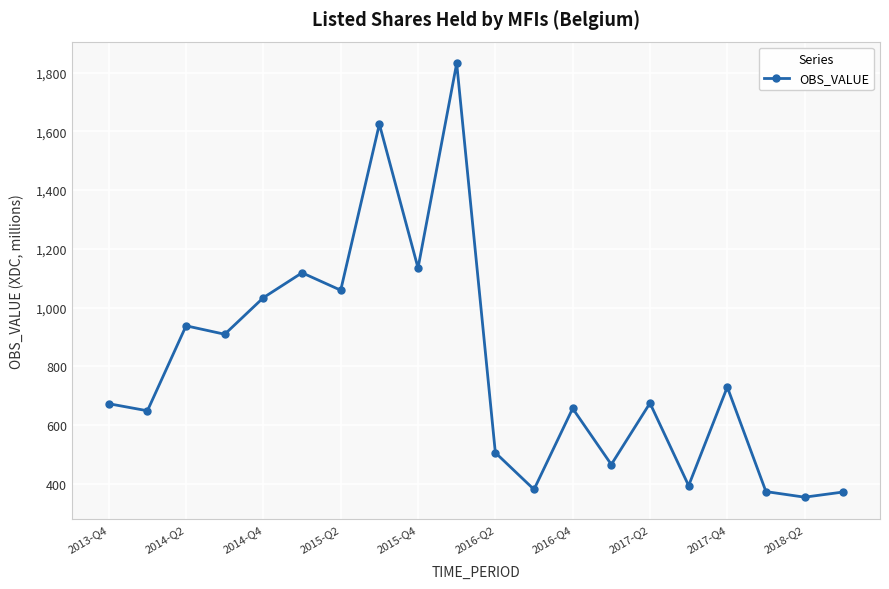

How many lines are shown in the chart?

1